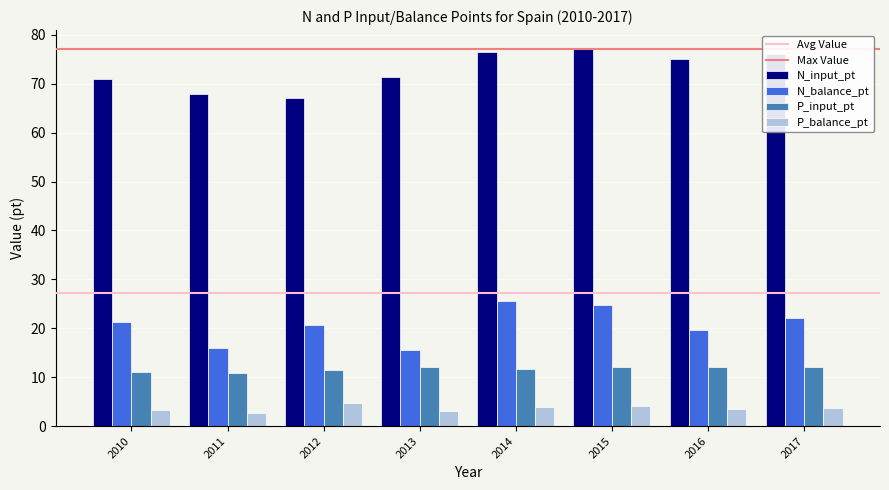

Between 2010 and 2016, which series saw the biggest shift?

N_input_pt